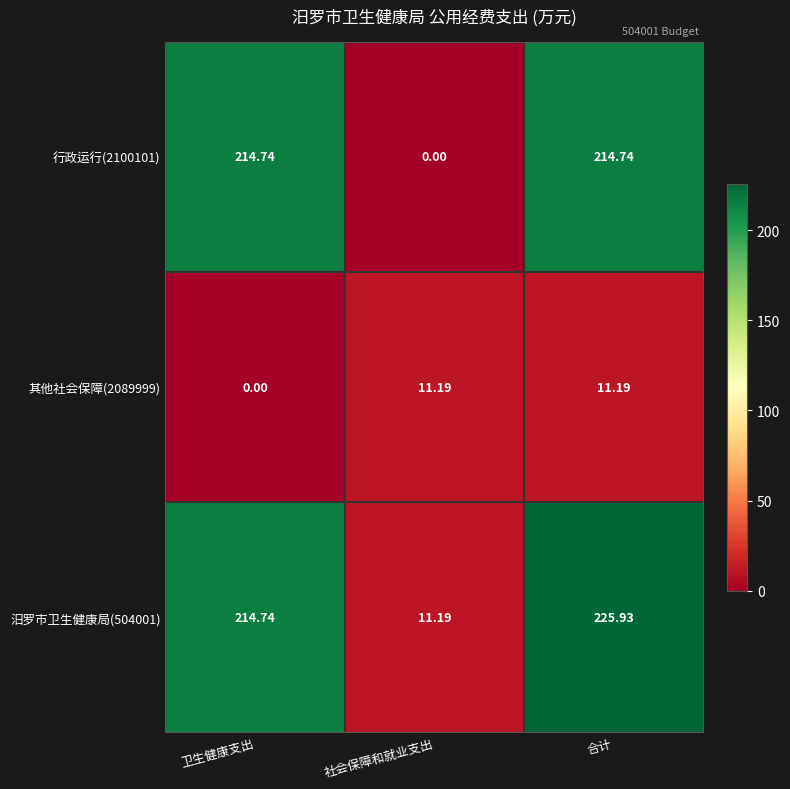

At which label is 汨罗市卫生健康局(504001) closest to 118?

卫生健康支出